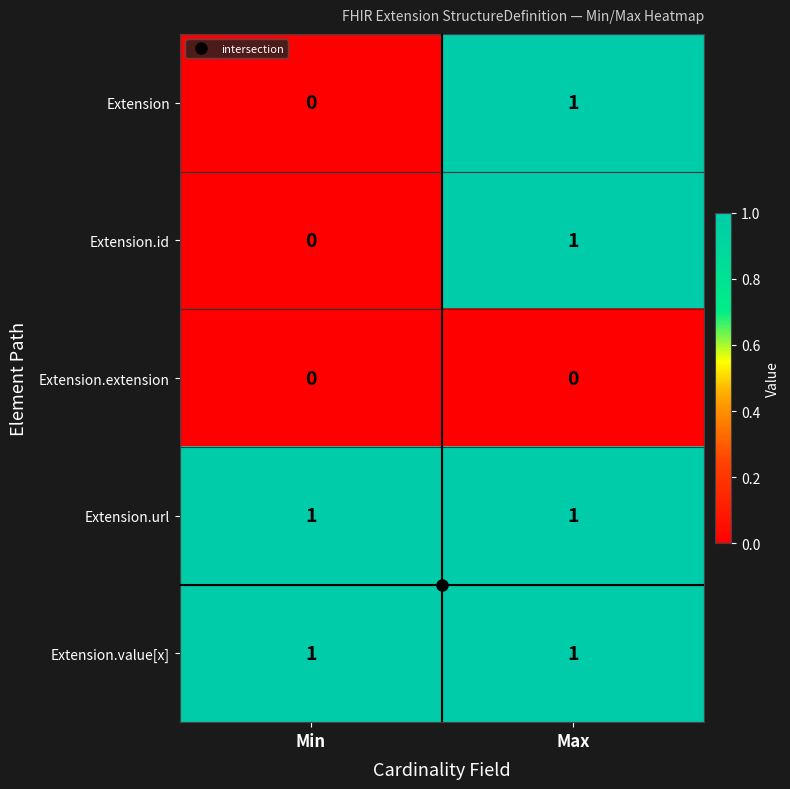

The Extension.url series shows 1 at Max. True or false?

True